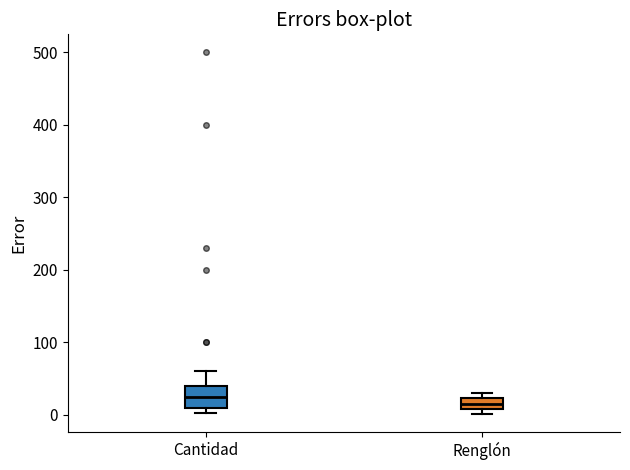

Comparing the boxes themselves (not the whiskers), which one is the tallest?

Cantidad